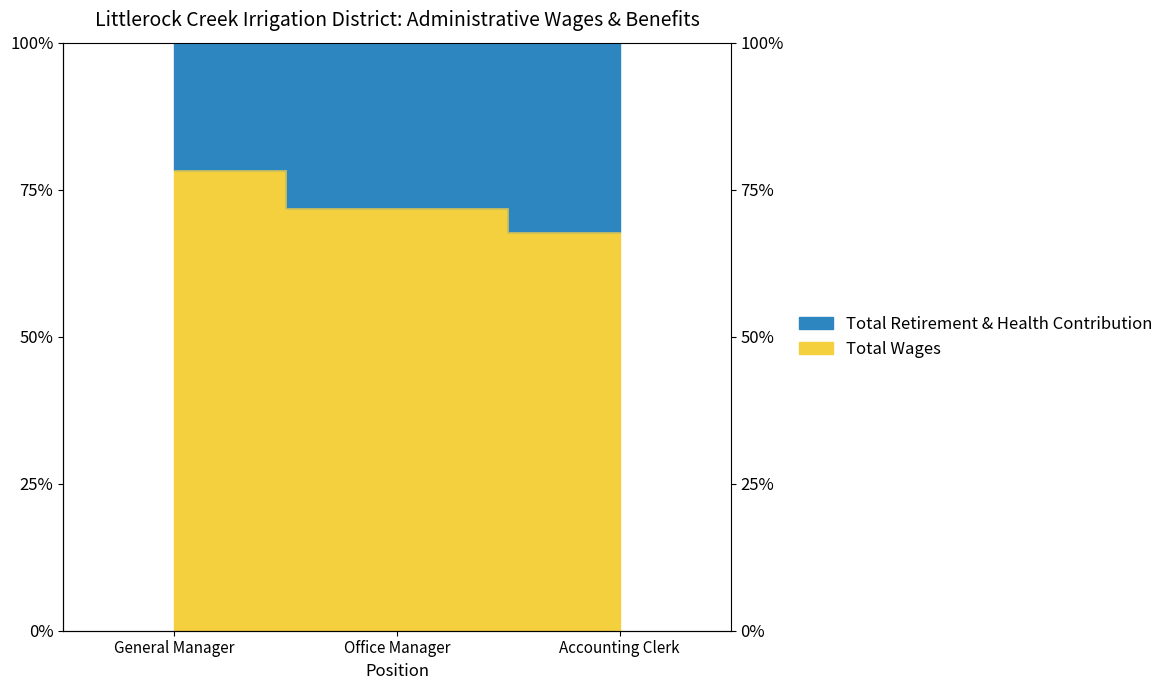

What is the approximate value at Accounting Clerk?

67.8